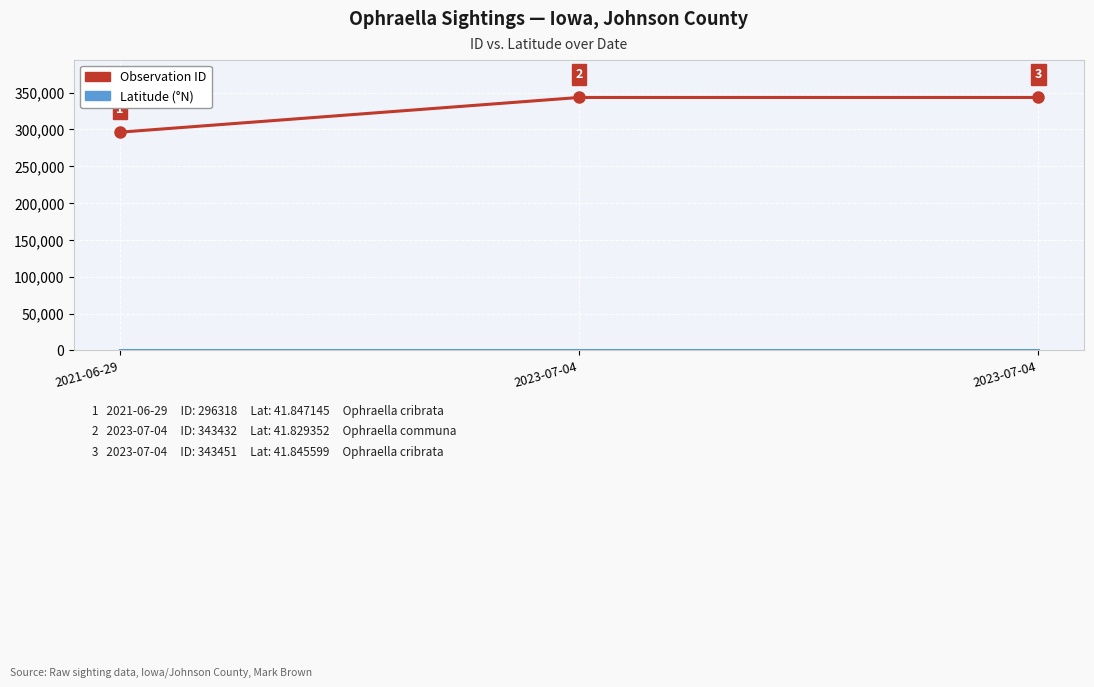

Count the number of data series in this chart.

2